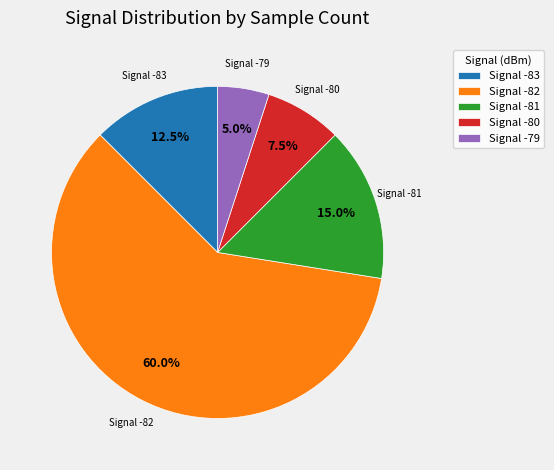

Which category has the smallest portion of the pie?

Signal -79